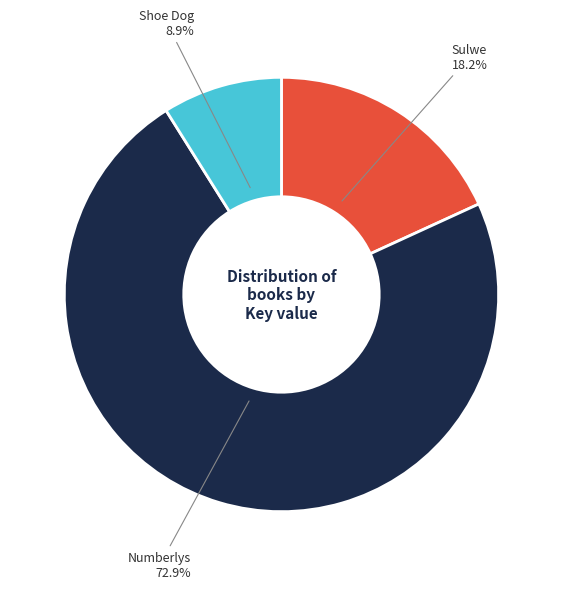

To the nearest percent, what is the difference between the largest and smallest slice percentages?

64%